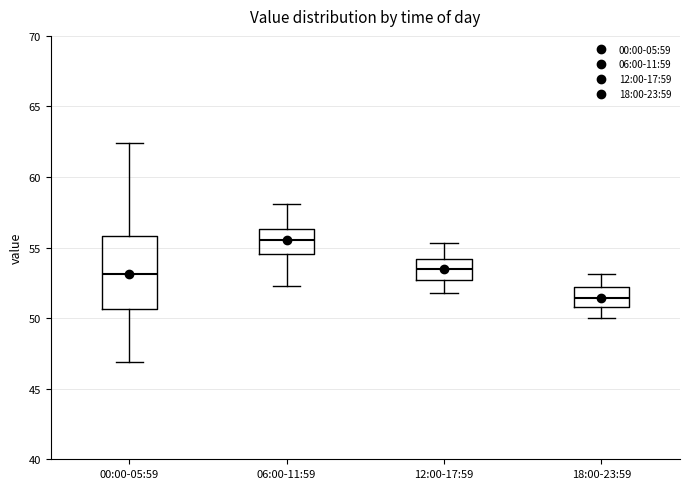

Comparing the boxes themselves (not the whiskers), which one is the tallest?

00:00-05:59